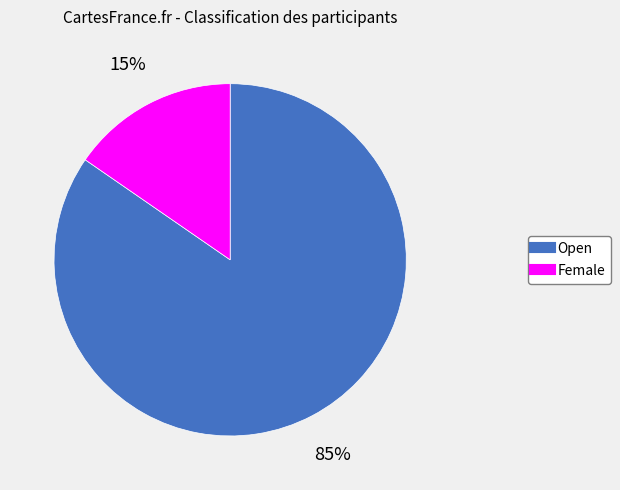

To the nearest percent, what is the combined percentage of Open and Female?

100%